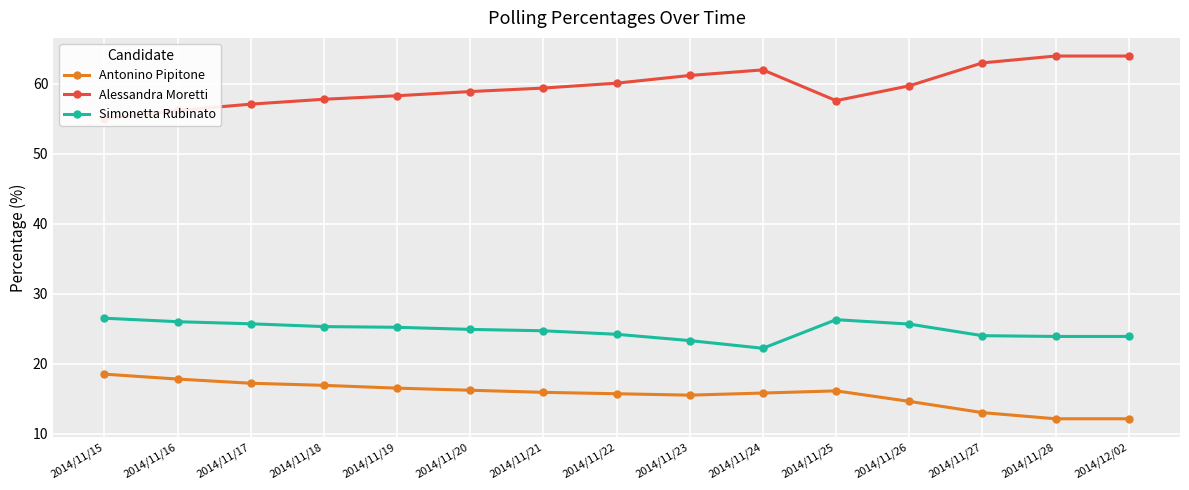

Which series has the largest total across all categories?

Alessandra Moretti